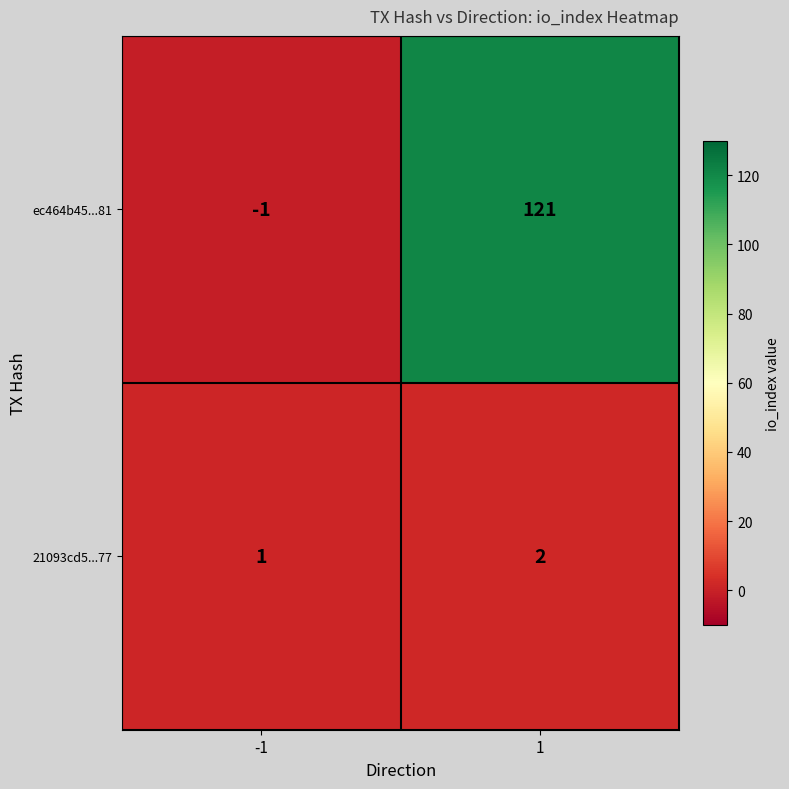

Which series has the largest total across all categories?

ec464b45...81